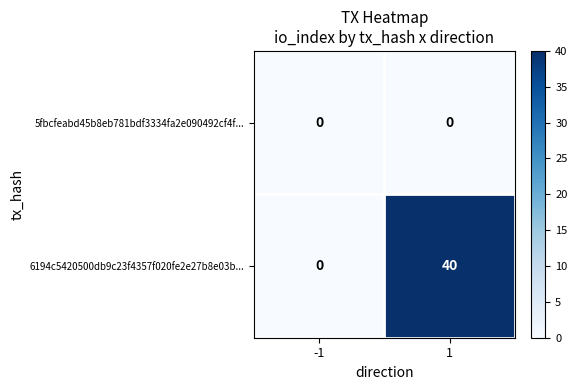

True or false: 5fbcfeabd45b8eb781bdf3334fa2e090492cf4f... has a value of 0 at -1.

True